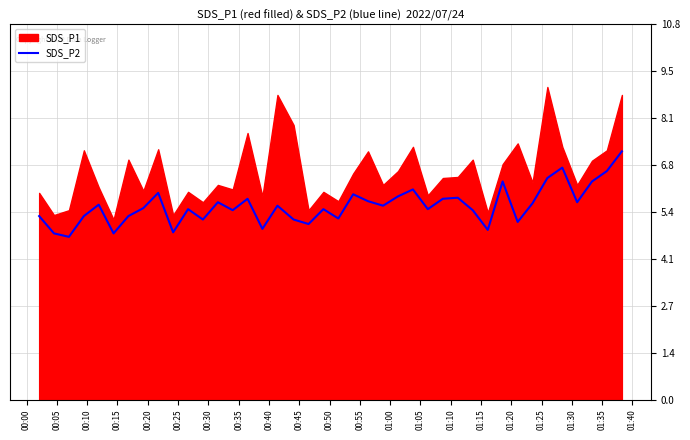

The value at 01:10 is 2.9. True or false?

False